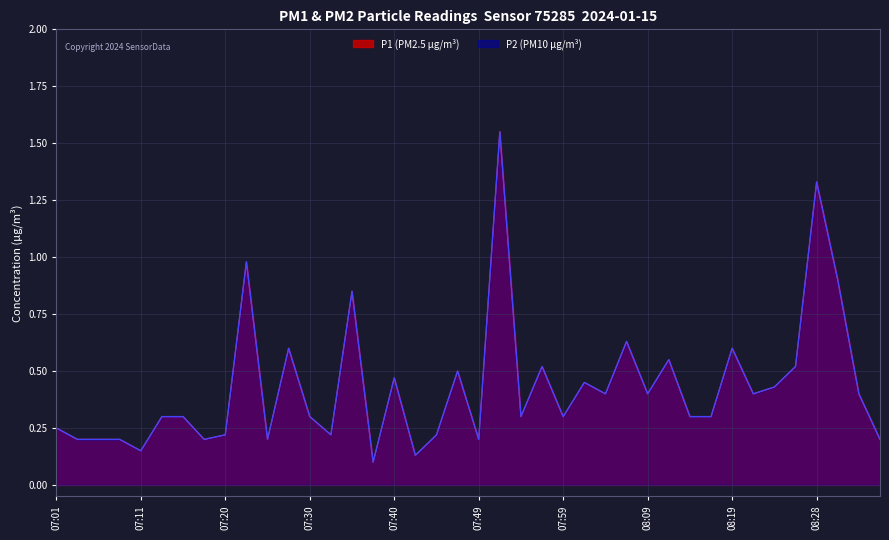

What position from the right is 07:45?

22